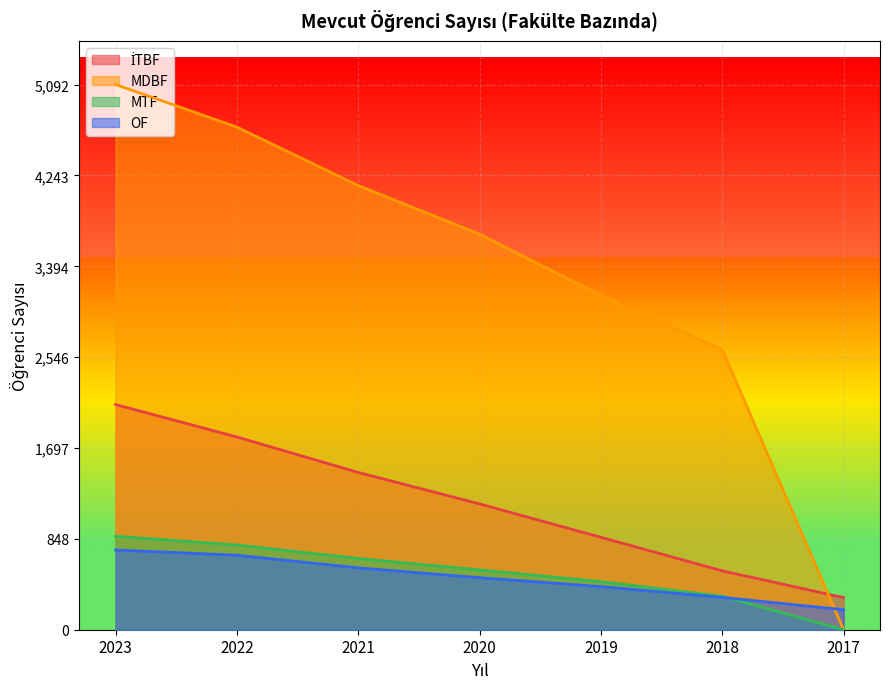

What is the average value of the MTF series?

521